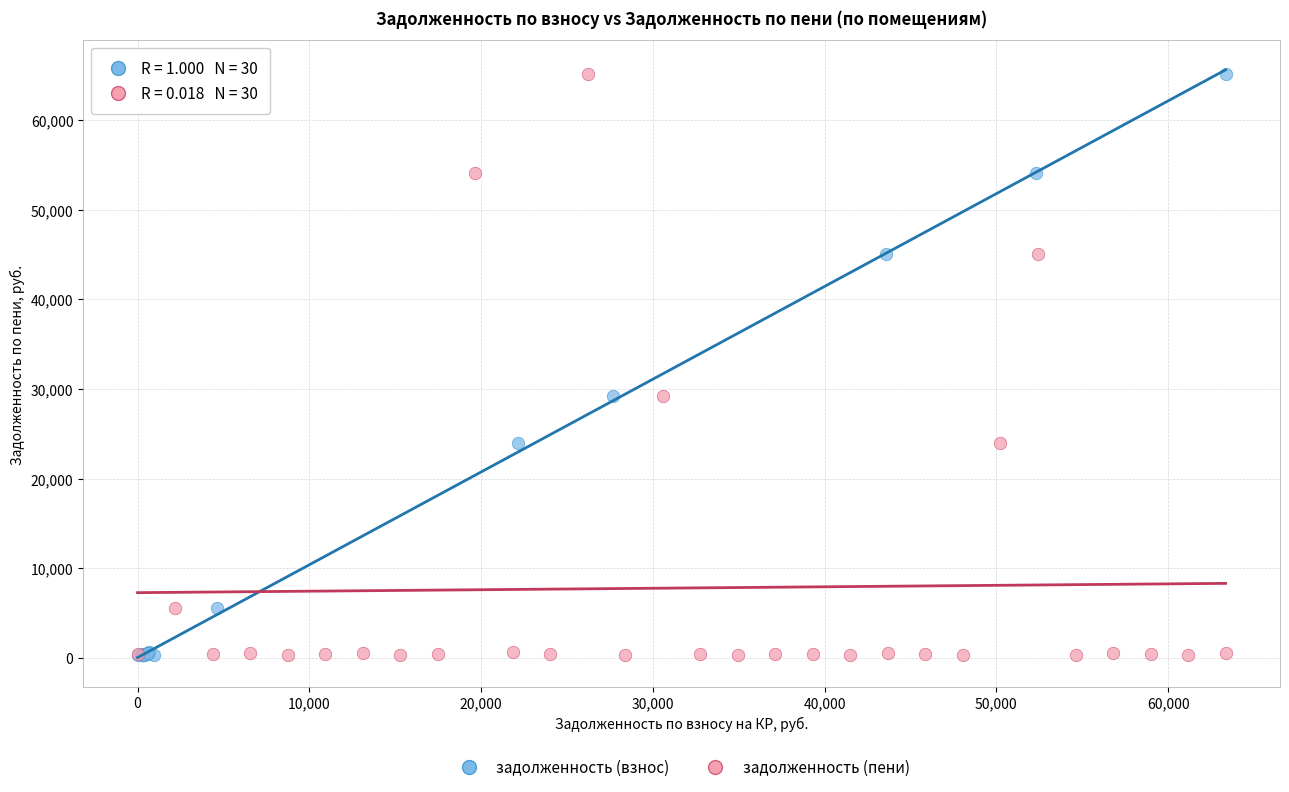

What are all the series names shown in the legend?

задолженность (взнос), задолженность (пени)